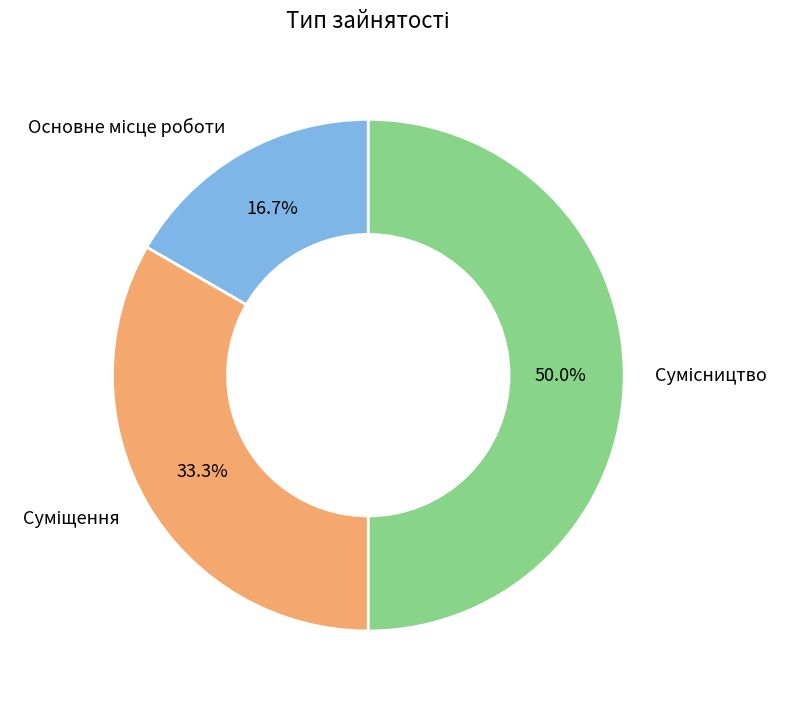

To the nearest percent, what percentage of the pie is Основне місце роботи?

17%